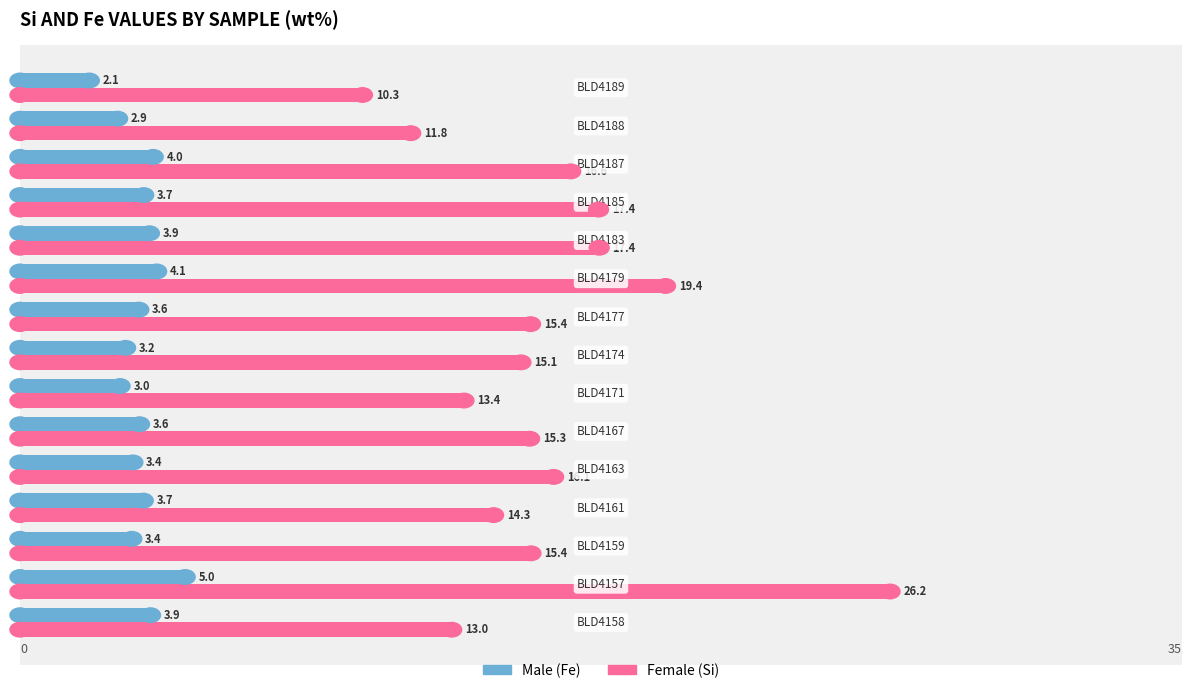

What is the greatest value displayed?

26.2